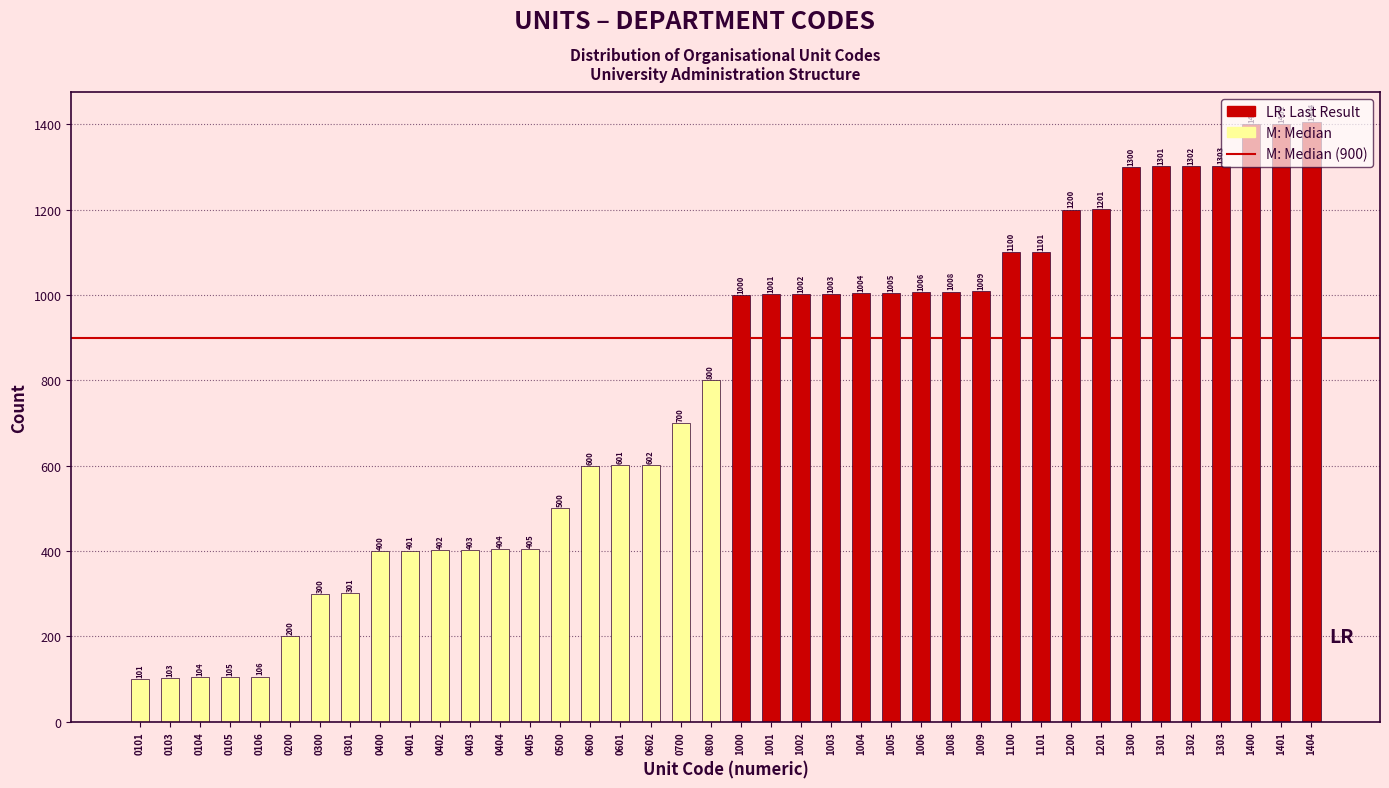

What is the difference between the values at 1000 and 1301?

301